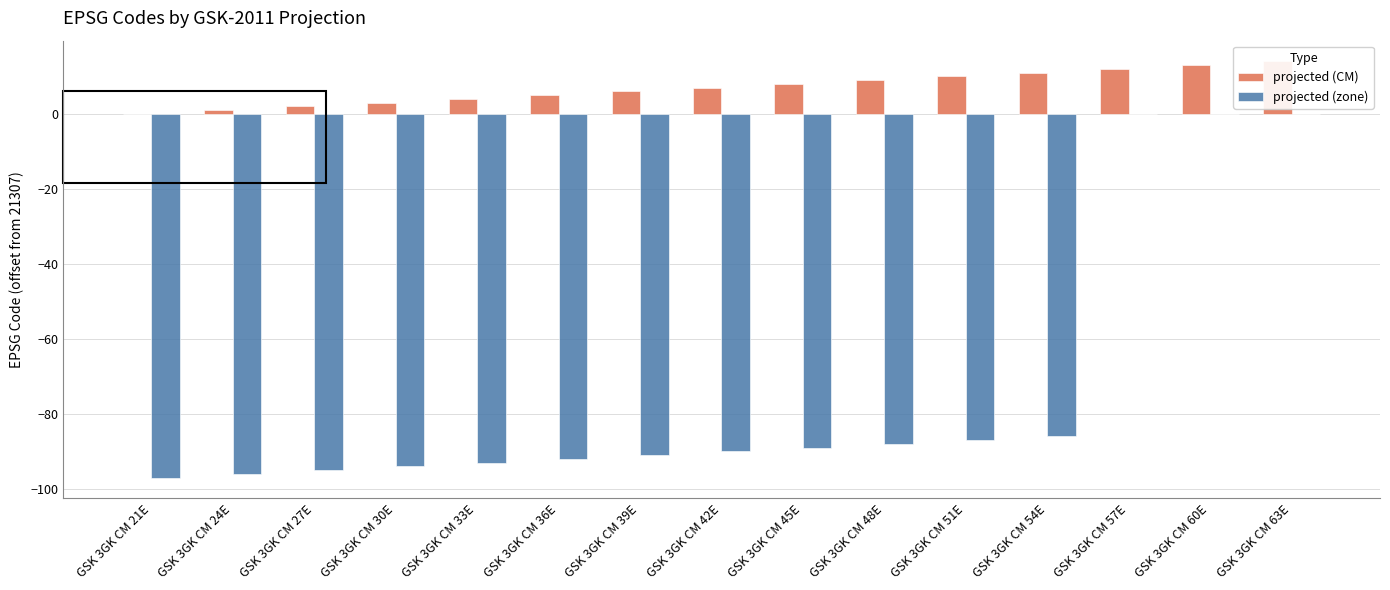

Which category has the highest value in the projected (CM) series?

GSK 3GK CM 63E